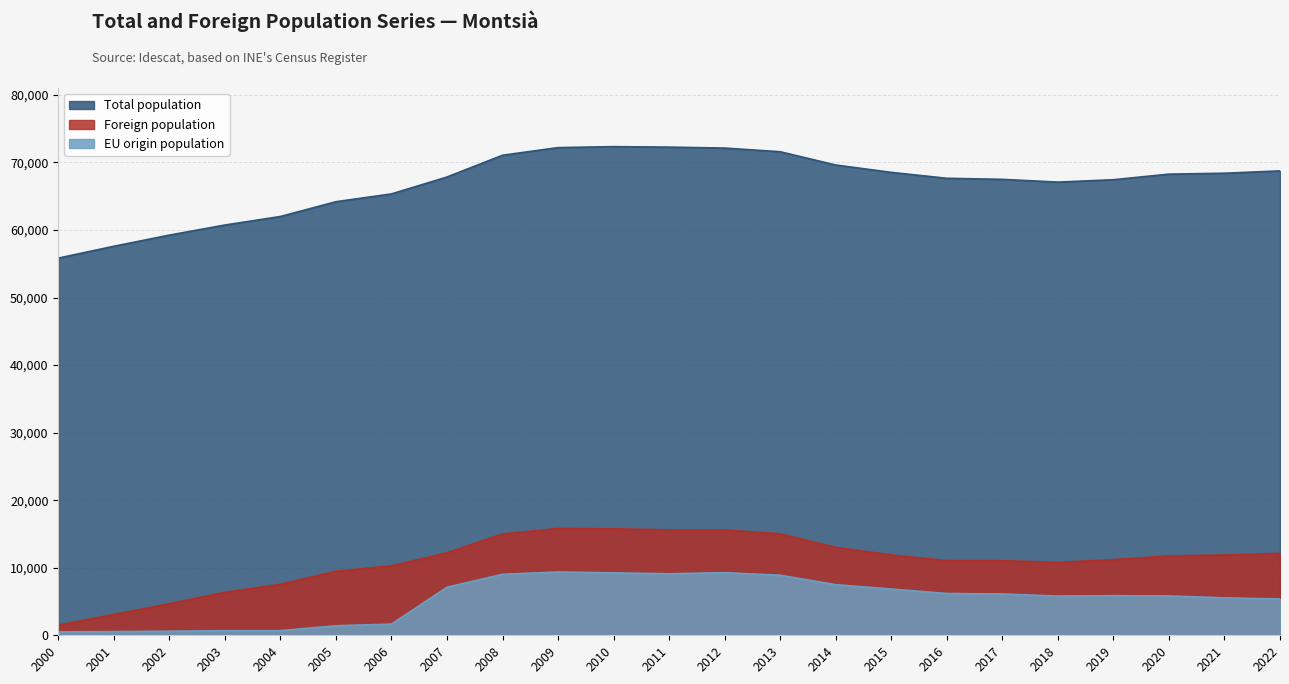

The Total population series shows 40387 at 2022. True or false?

False